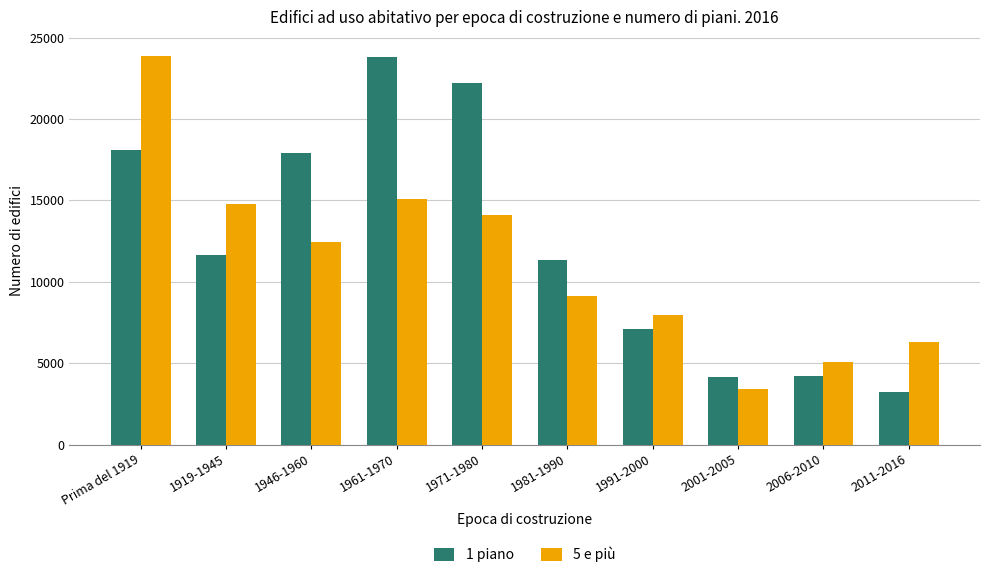

The value of 1 piano at 1971-1980 is 12350. True or false?

False